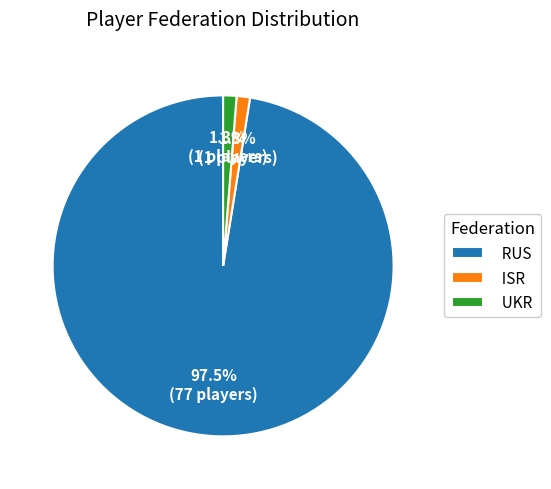

How many slices are in this pie chart?

3